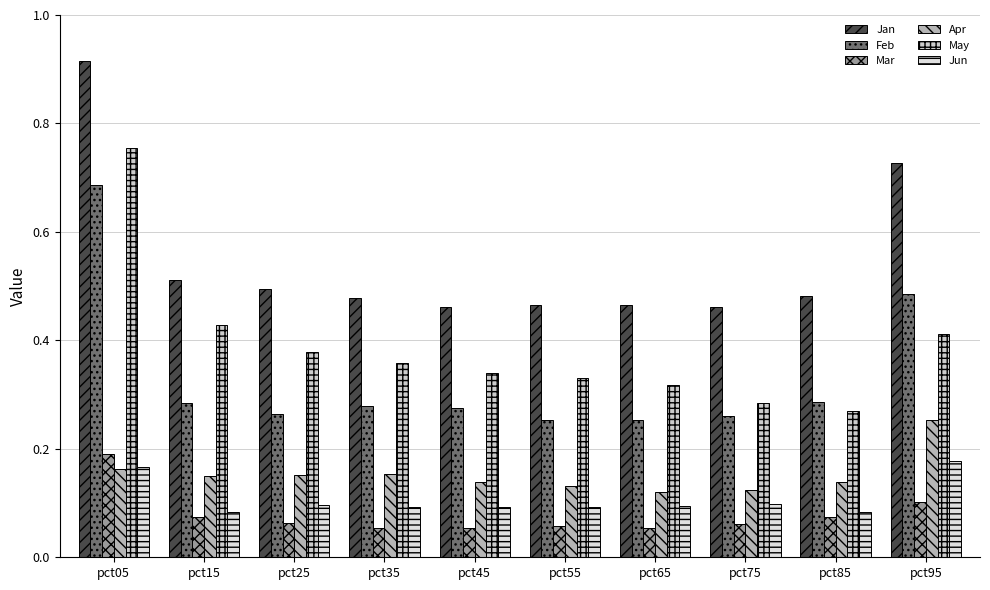

What is the value of the Jun bar at the 2nd from the left?

0.1